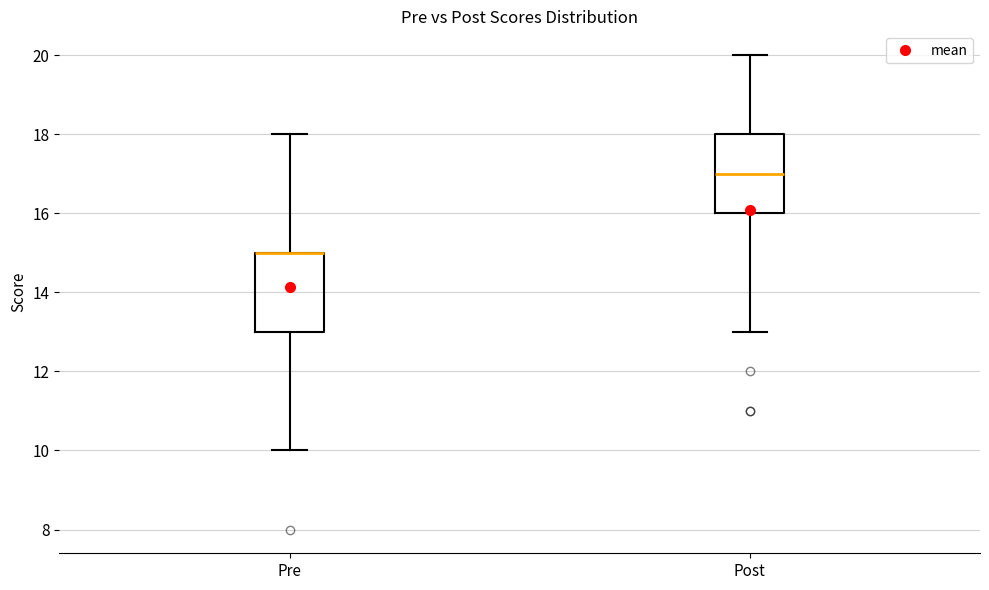

Reading left to right, read every box against the y-axis: the position of its median line, the range the box covers, and the ends of its whiskers. The values are not printed on the chart, so give them approximately, as read against the axis.

Pre: median 15 (drawn on the box's upper edge), box 13 to 15, whiskers 10 to 18
Post: median 17, box 16 to 18, whiskers 13 to 20